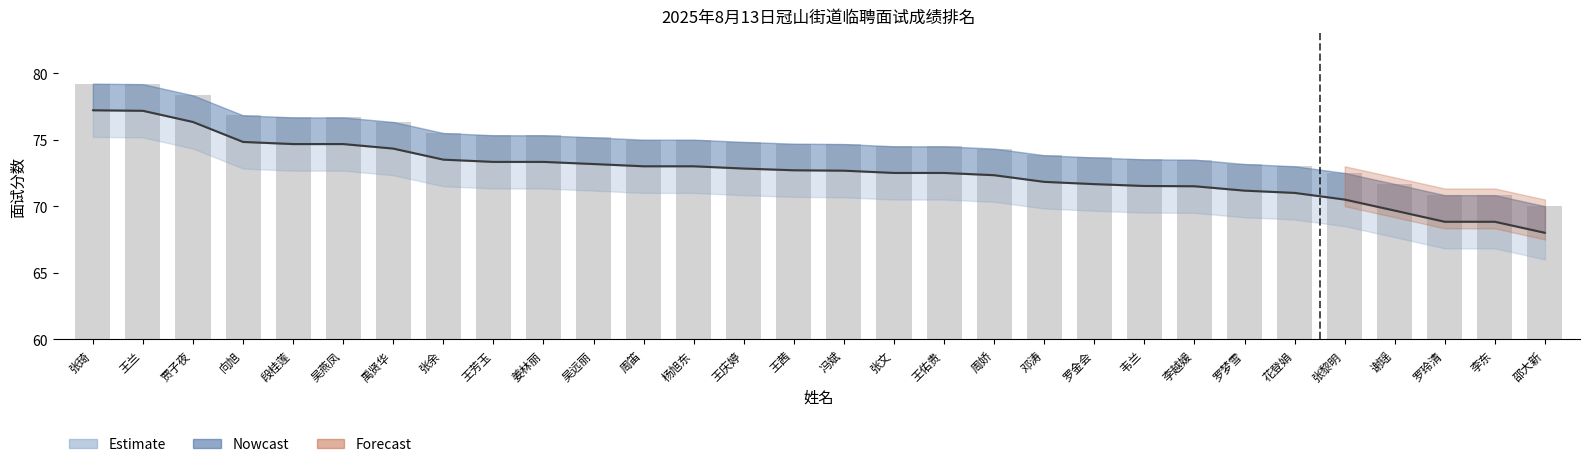

What is the sum of the values at 邓涛 and 杨旭东?

148.8